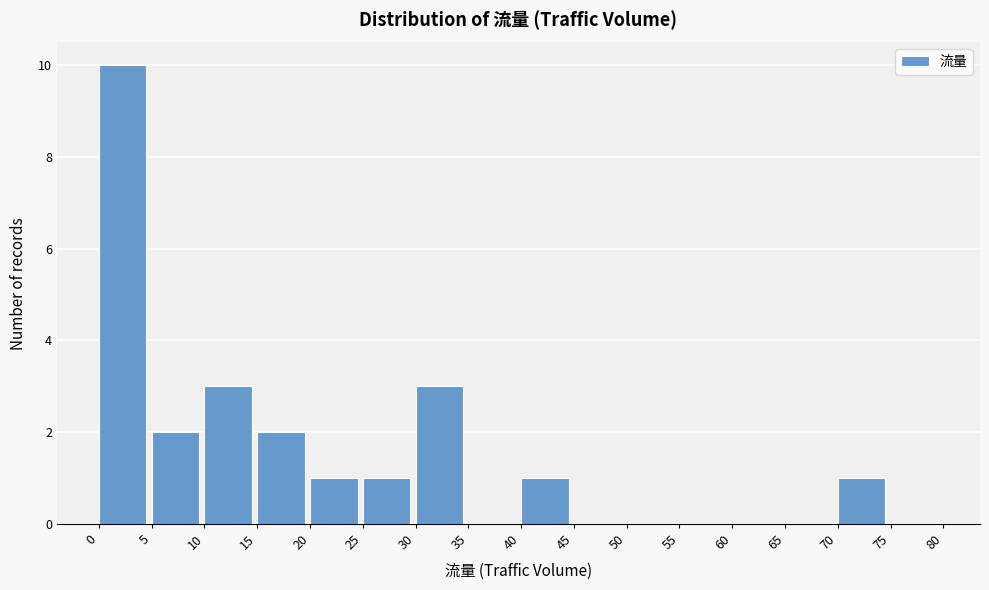

Reading left to right, list every bar in this chart as the range it spans on the x-axis followed by its height. The values are not printed on the chart, so give them approximately, as read against the axis.

0 to 5: 10
5 to 10: 2
10 to 15: 3
15 to 20: 2
20 to 25: 1
25 to 30: 1
30 to 35: 3
35 to 40: 0
40 to 45: 1
45 to 50: 0
50 to 55: 0
55 to 60: 0
60 to 65: 0
65 to 70: 0
70 to 75: 1
75 to 80: 0